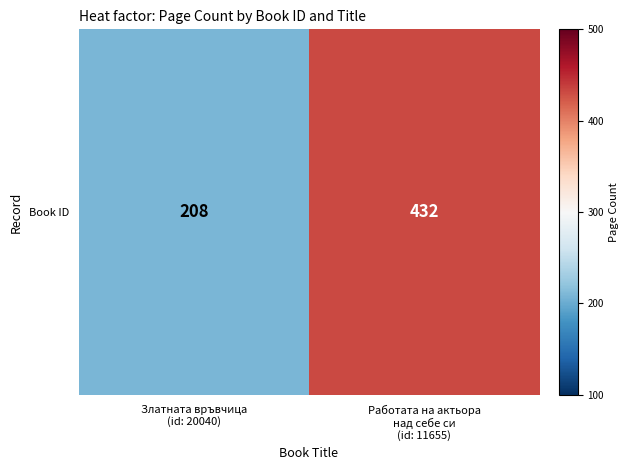

Rank the categories by value from lowest to highest.

Златната връвчица
(id: 20040), Работата на актьора
над себе си
(id: 11655)